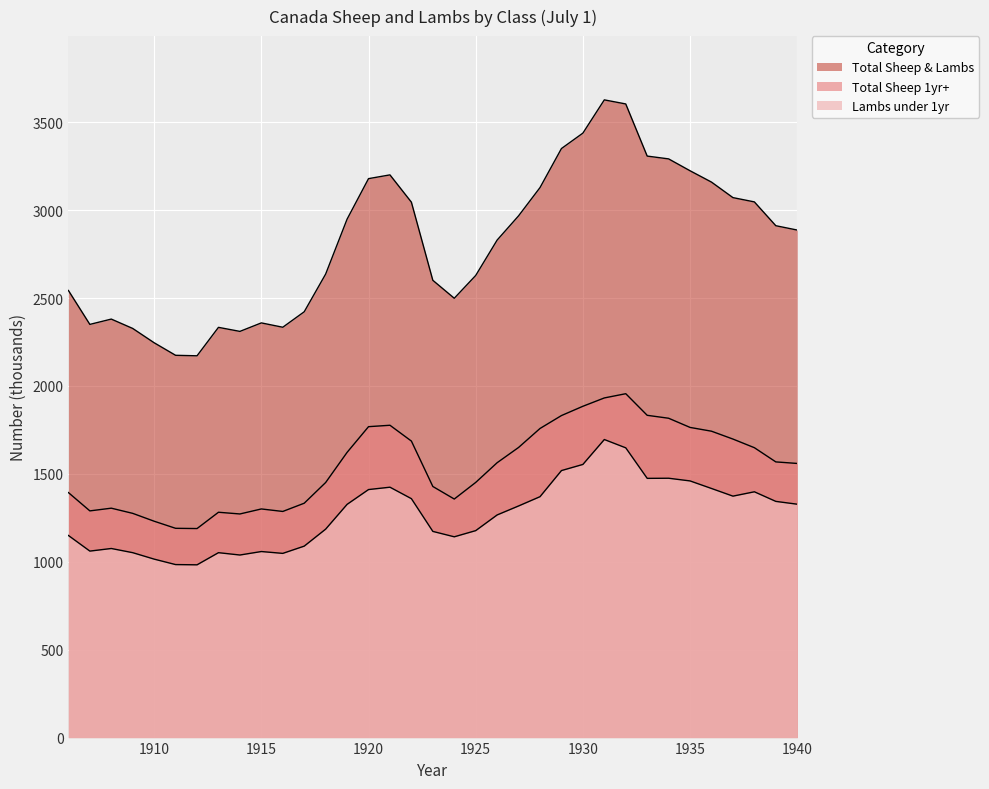

Rank the series by their maximum value, from lowest to highest.

Lambs under 1yr, Total Sheep 1yr+, Total Sheep & Lambs